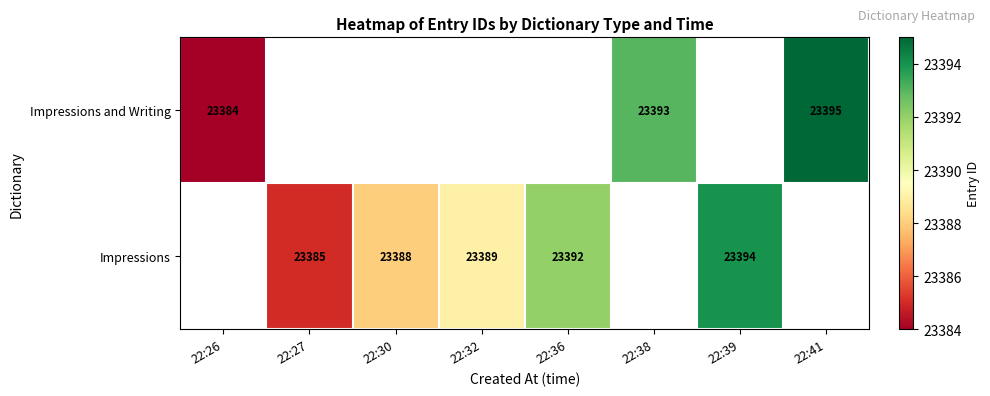

Which category has the lowest value across all series?

22:26